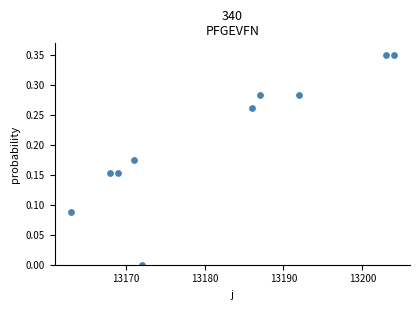

What is the average X value?

13181.5